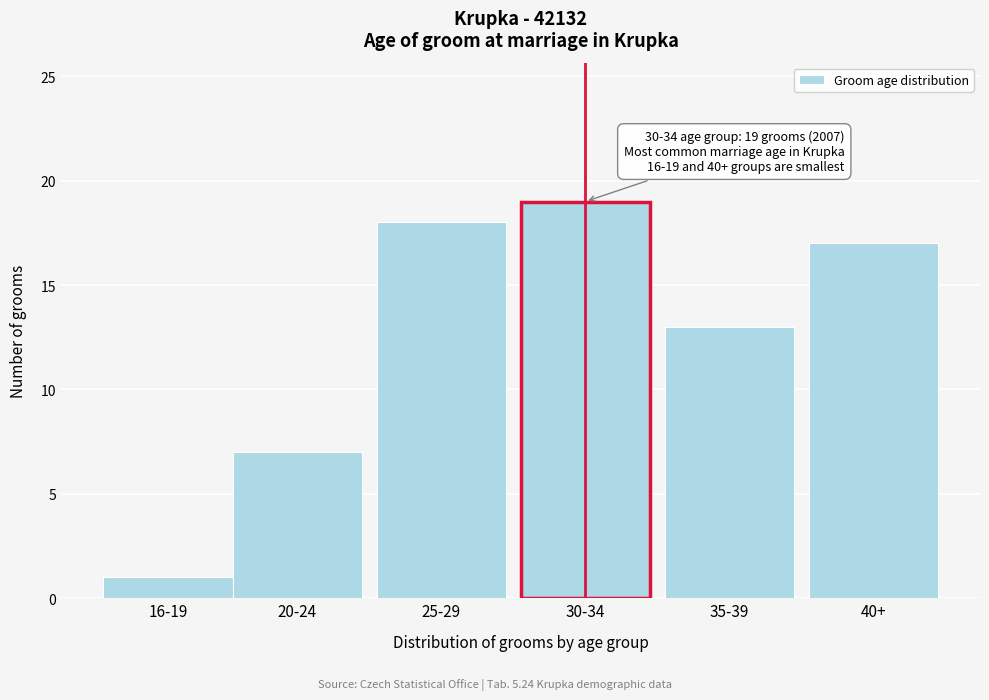

Reading right to left, extract all data points from this chart.

40+=17	35-39=13	30-34=19	25-29=18	20-24=7	16-19=1